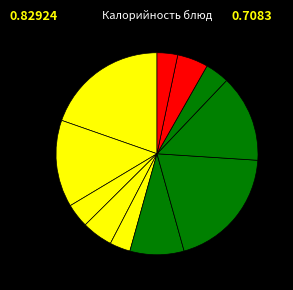

Count the number of slices in the pie.

11